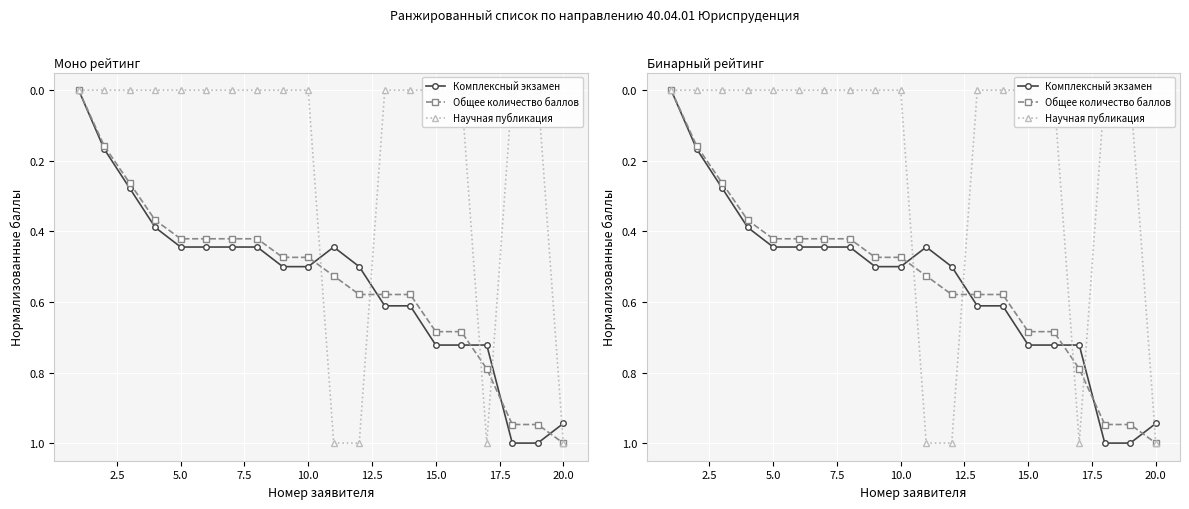

Between 16 and 17.5, which is larger?

16